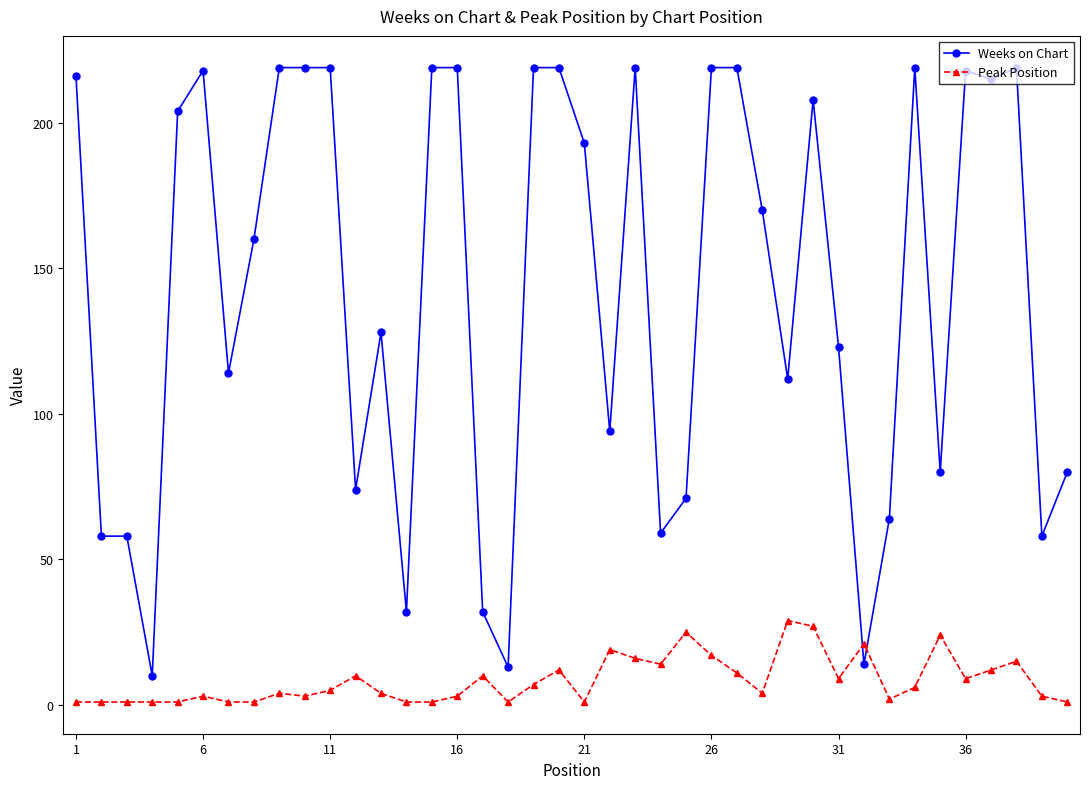

What is the smallest value displayed?

1